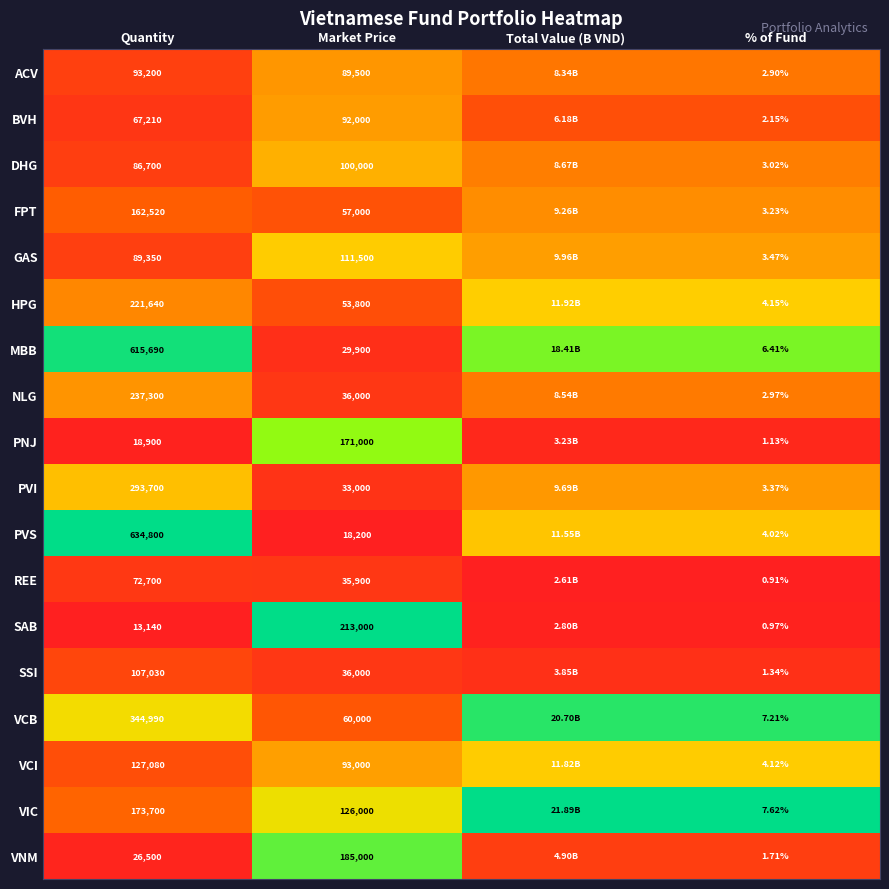

Is the value of DHG at Market Price greater than the value of NLG at Quantity?

No